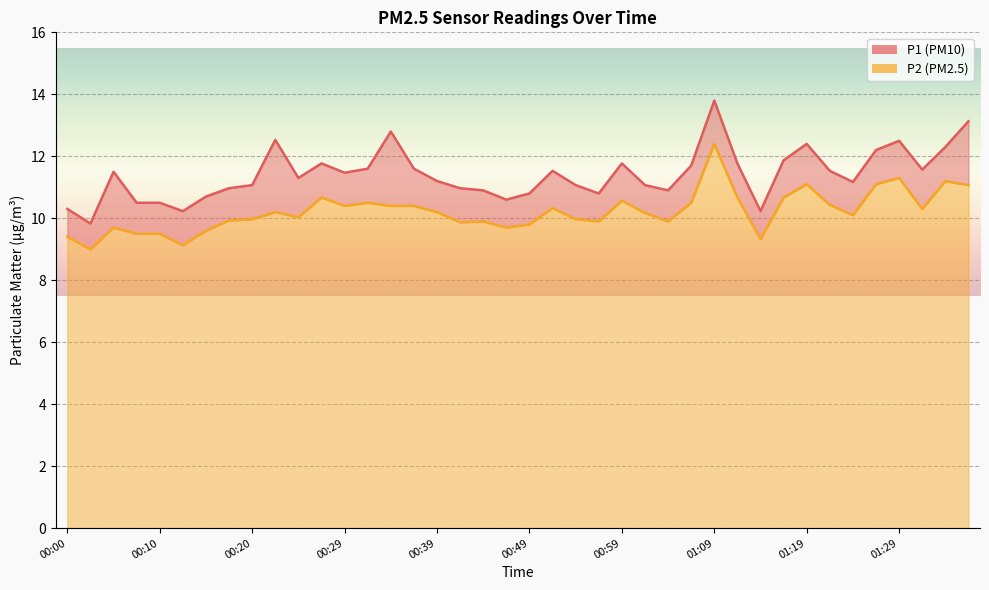

Reading left to right, list all the values displayed in this chart.

P1: 00:00=10.3	00:02=9.8	00:05=11.5	00:07=10.5	00:10=10.5	00:12=10.2	00:15=10.7	00:17=11.0	00:20=11.1	00:22=12.5	00:25=11.3	00:27=11.8	00:29=11.5	00:32=11.6	00:34=12.8	00:37=11.6	00:39=11.2	00:42=11.0	00:44=10.9	00:47=10.6	00:49=10.8	00:52=11.5	00:54=11.1	00:57=10.8	00:59=11.8	01:02=11.1	01:04=10.9	01:06=11.7	01:09=13.8	01:11=11.8	01:14=10.2	01:16=11.9	01:19=12.4	01:21=11.5	01:24=11.2	01:26=12.2	01:29=12.5	01:31=11.6	01:34=12.3	01:36=13.1
P2: 00:00=9.4	00:02=9.0	00:05=9.7	00:07=9.5	00:10=9.5	00:12=9.1	00:15=9.6	00:17=9.9	00:20=10.0	00:22=10.2	00:25=10.0	00:27=10.7	00:29=10.4	00:32=10.5	00:34=10.4	00:37=10.4	00:39=10.2	00:42=9.9	00:44=9.9	00:47=9.7	00:49=9.8	00:52=10.3	00:54=10.0	00:57=9.9	00:59=10.6	01:02=10.2	01:04=9.9	01:06=10.5	01:09=12.4	01:11=10.7	01:14=9.3	01:16=10.7	01:19=11.1	01:21=10.4	01:24=10.1	01:26=11.1	01:29=11.3	01:31=10.3	01:34=11.2	01:36=11.1